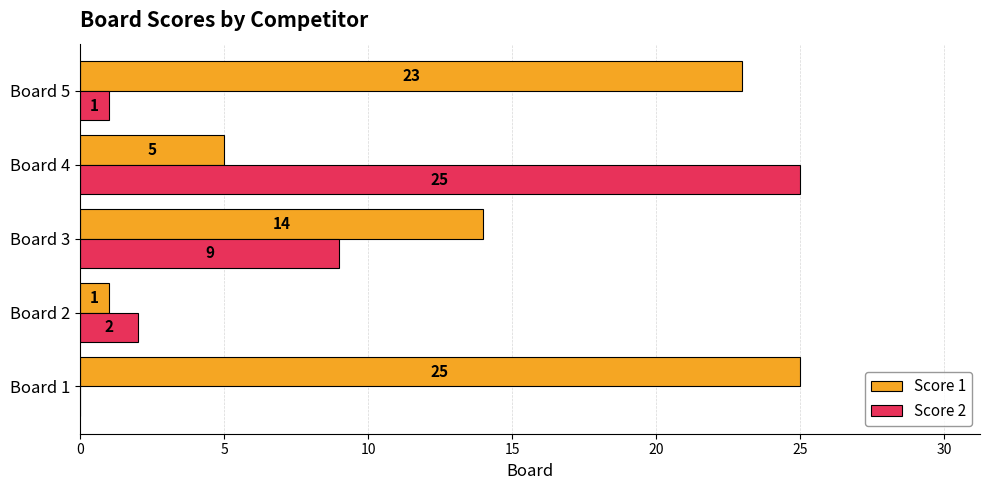

Which series has the largest total across all categories?

Score 1